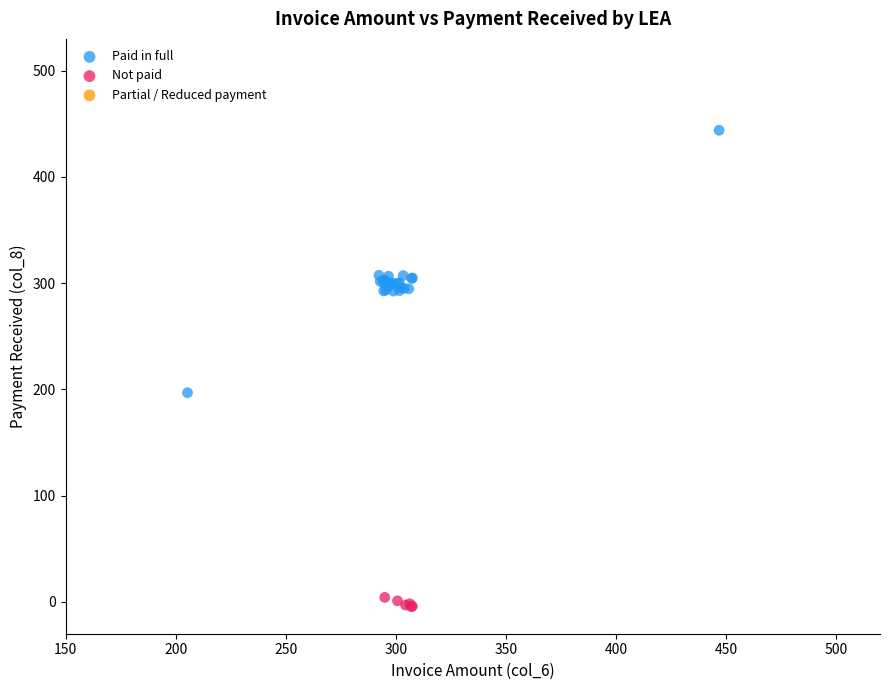

Which series reaches the maximum Y coordinate?

Paid in full